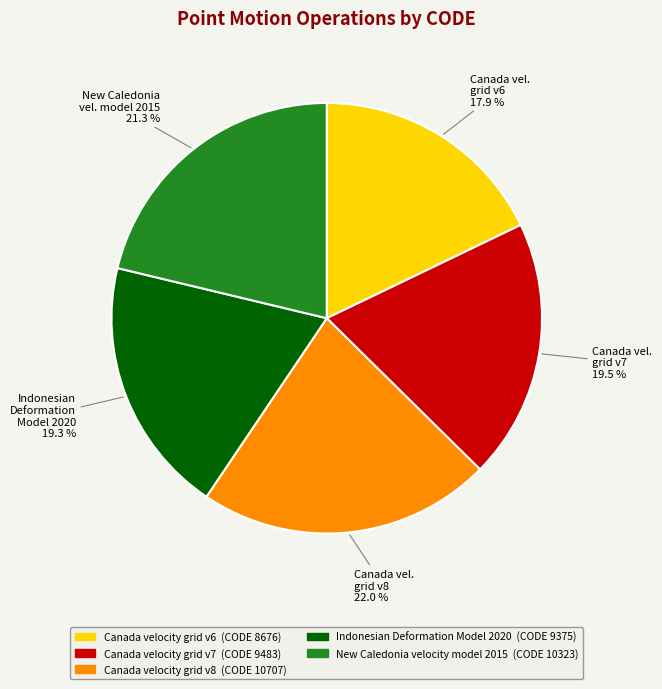

Does any single category account for the majority?

No